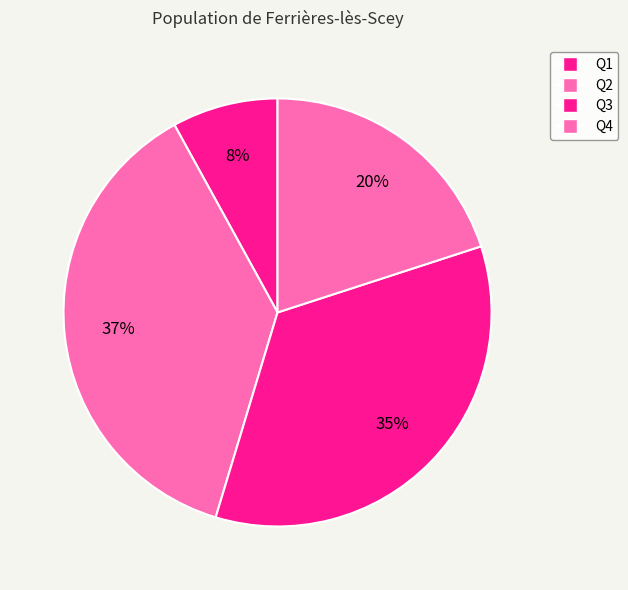

How many segments does this pie chart have?

4